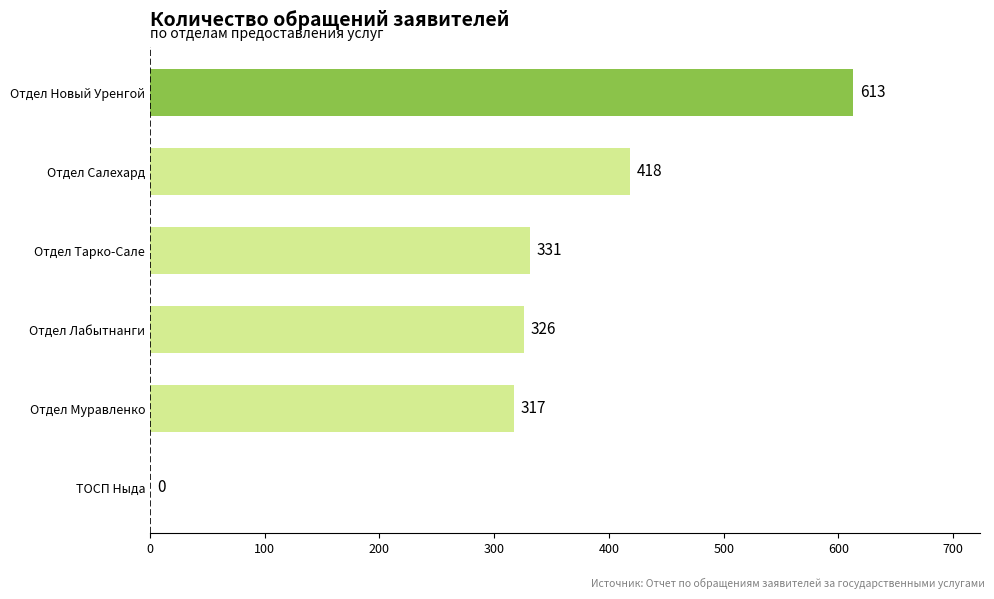

Are the bars horizontal?

Yes